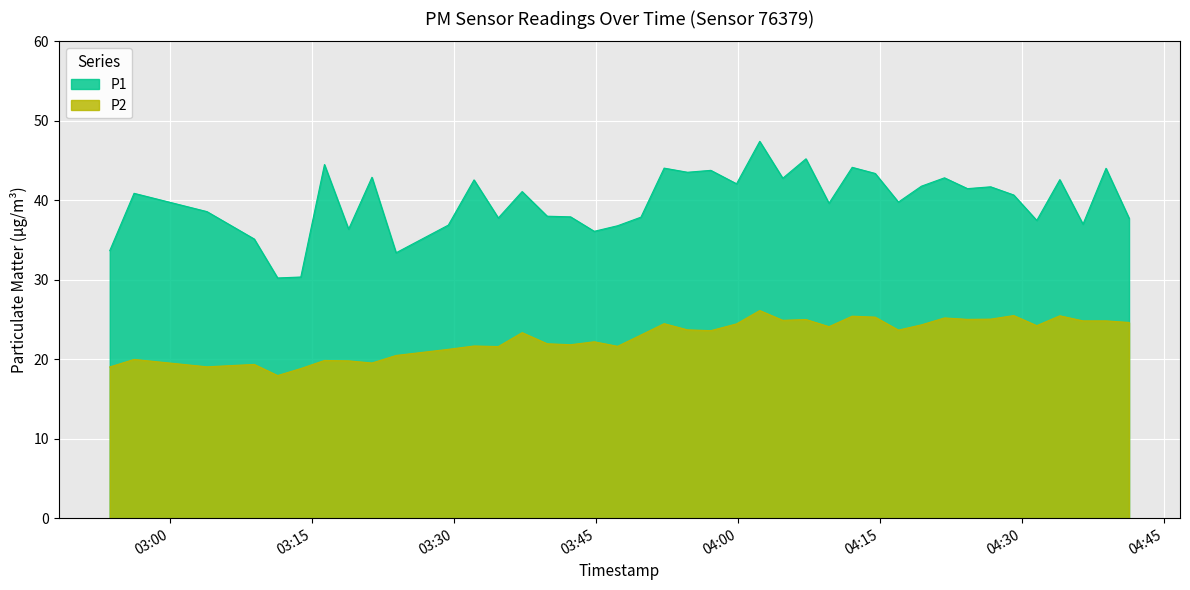

True or false: P1 and P2 cross at least once.

False